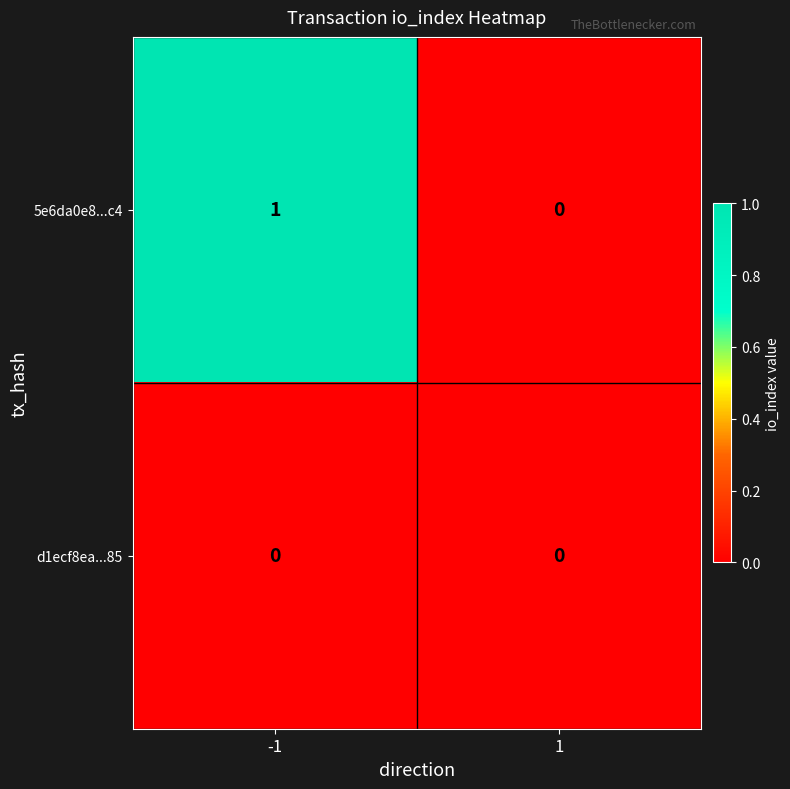

Reading left to right, list all the values displayed in this chart.

5e6da0e8...c4: 1	0
d1ecf8ea...85: 0	0